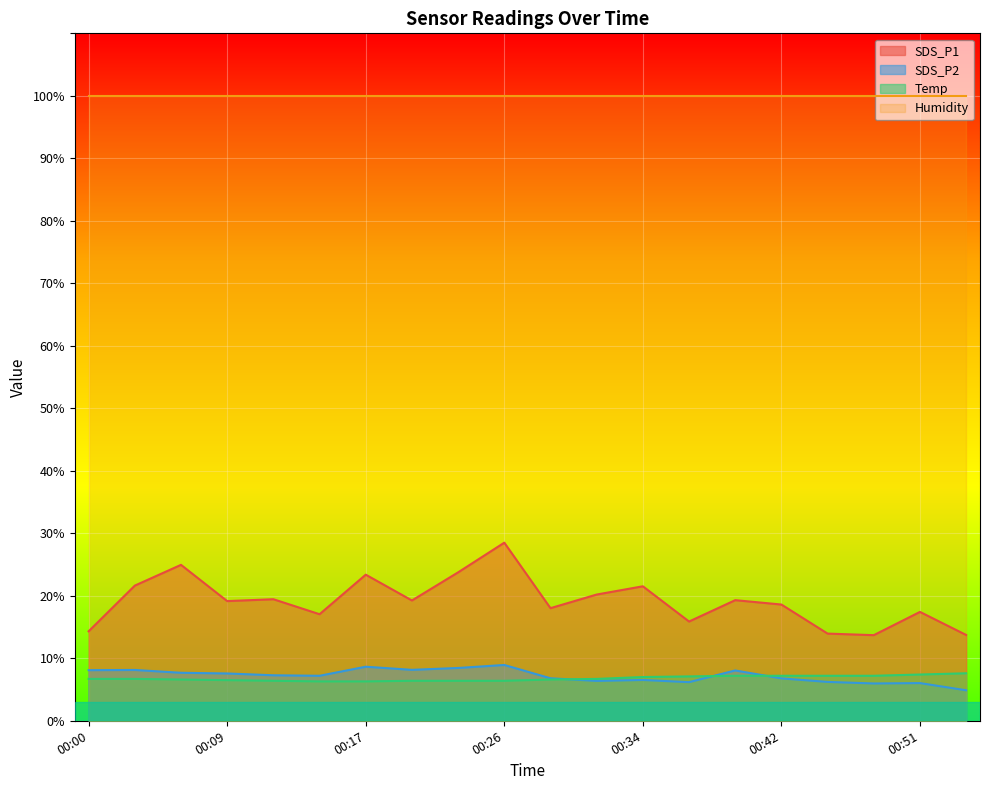

Which series changed the most between 00:34 and 00:42?

SDS_P1